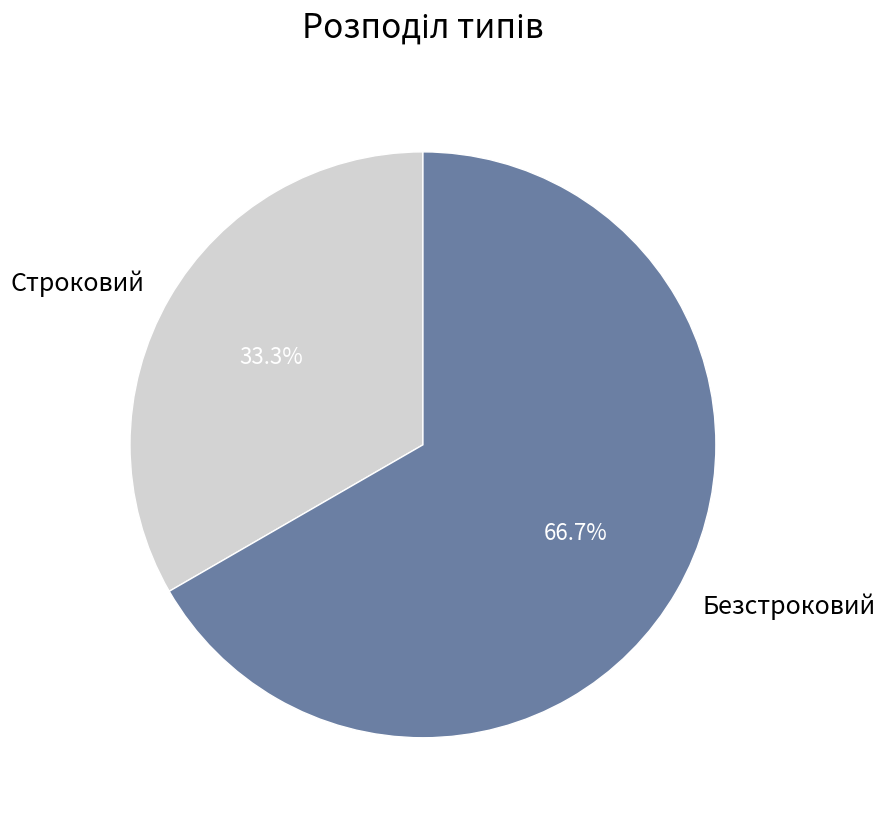

What percentage is the Строковий slice, to the nearest percent?

33%